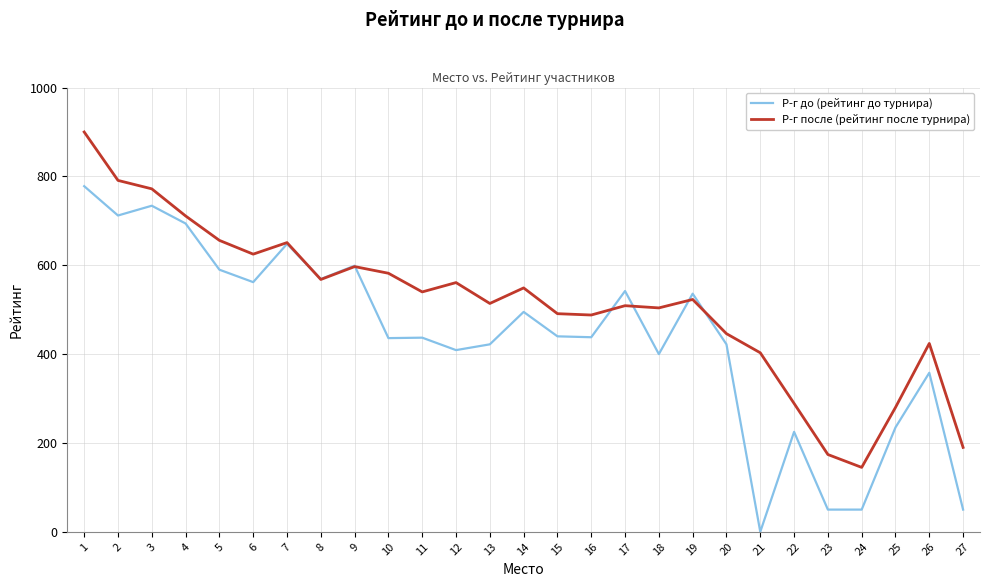

Which series ends up on top after the final intersection of Р-г до (рейтинг до турнира) and Р-г после (рейтинг после турнира)?

Р-г после (рейтинг после турнира)